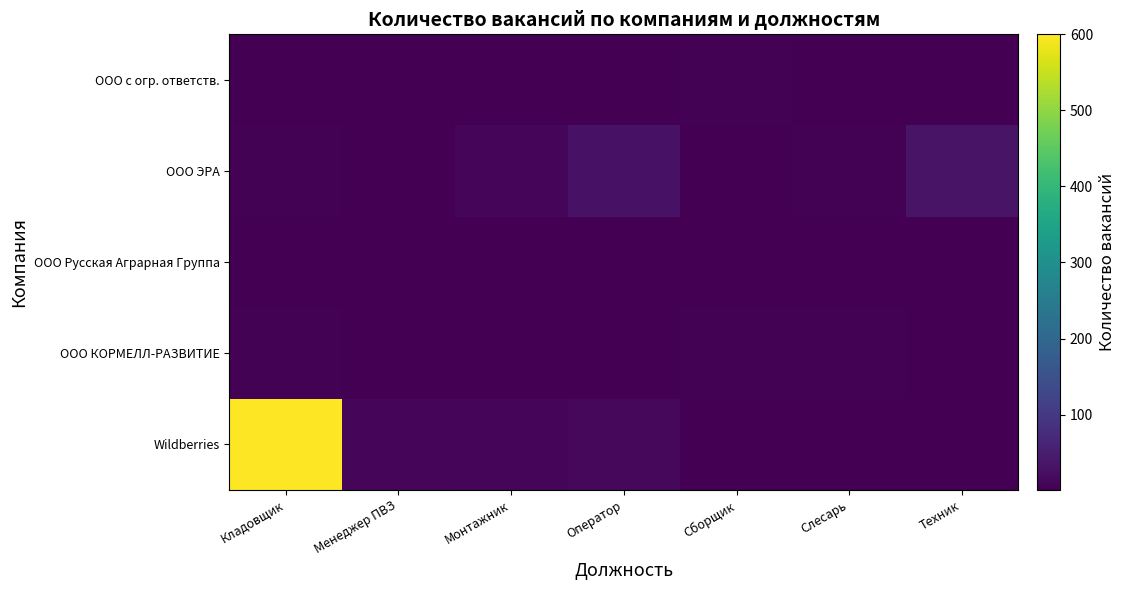

Reading right to left, extract all data points from this chart.

Wildberries: Техник=1	Слесарь=1	Сборщик=2	Оператор=15	Монтажник=10	Менеджер ПВЗ=12	Кладовщик=600
ООО КОРМЕЛЛ-РАЗВИТИЕ: Техник=2	Слесарь=4	Сборщик=4	Оператор=1	Монтажник=1	Менеджер ПВЗ=2	Кладовщик=4
ООО Русская Аграрная Группа: Техник=2	Слесарь=1	Сборщик=1	Оператор=1	Монтажник=1	Менеджер ПВЗ=1	Кладовщик=1
ООО ЭРА: Техник=32	Слесарь=4	Сборщик=1	Оператор=30	Монтажник=12	Менеджер ПВЗ=1	Кладовщик=4
ООО с огр. ответств.: Техник=2	Слесарь=1	Сборщик=5	Оператор=1	Монтажник=1	Менеджер ПВЗ=2	Кладовщик=1